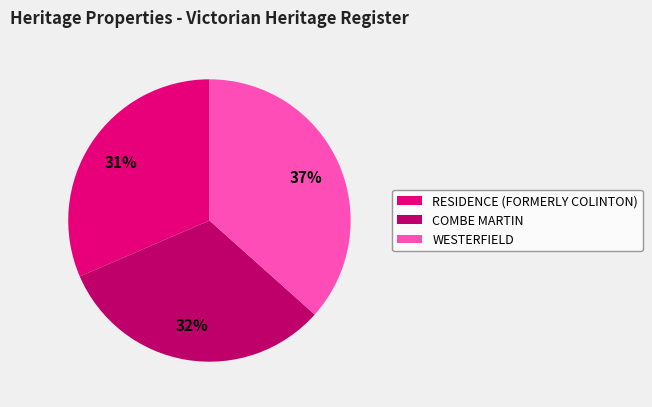

Is WESTERFIELD the majority of the pie?

No